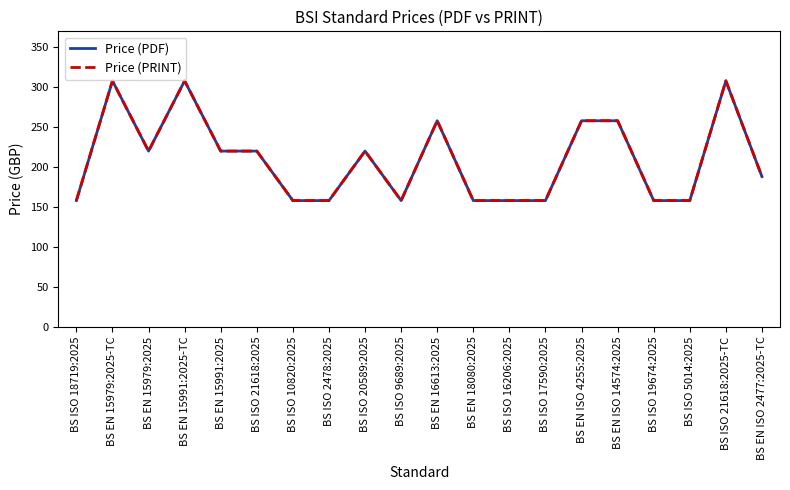

Is this an area chart (filled region under the line)?

No